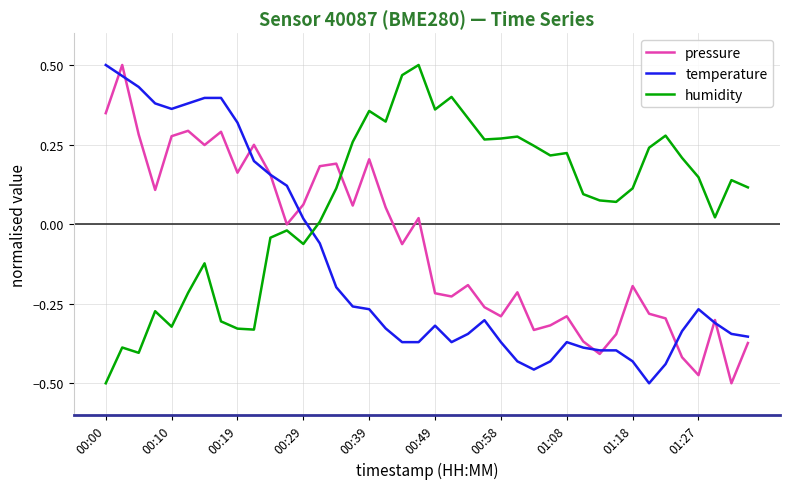

Which series has the largest total across all categories?

humidity